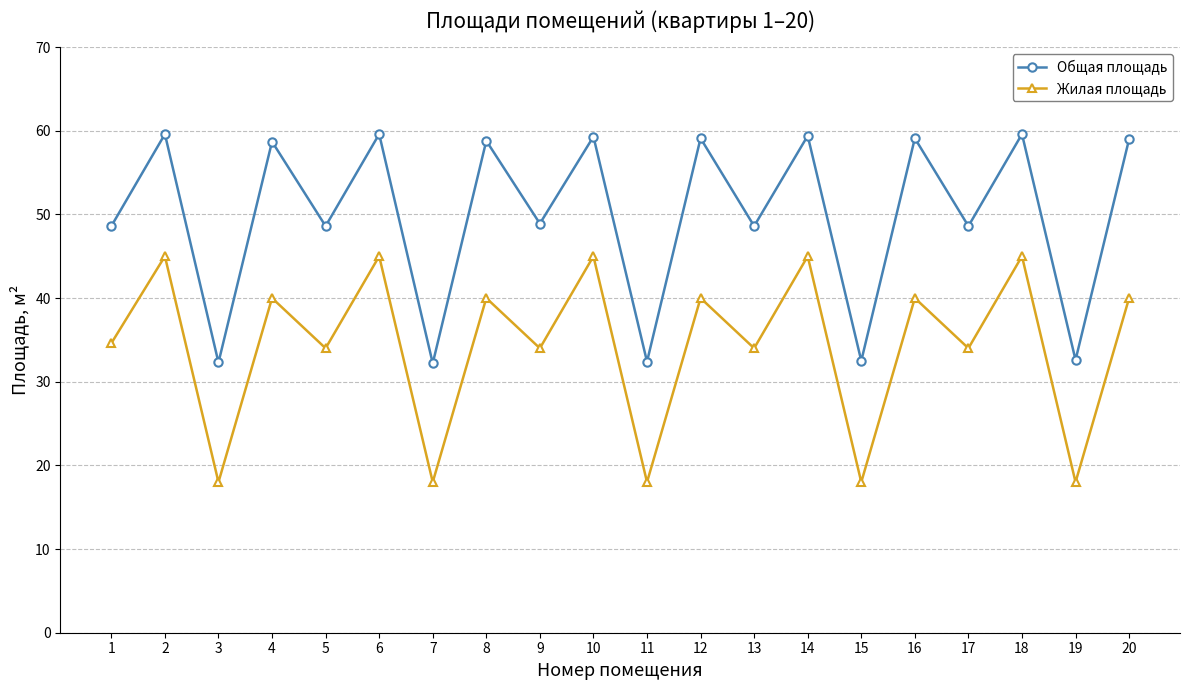

What is the smallest value displayed?

18.0